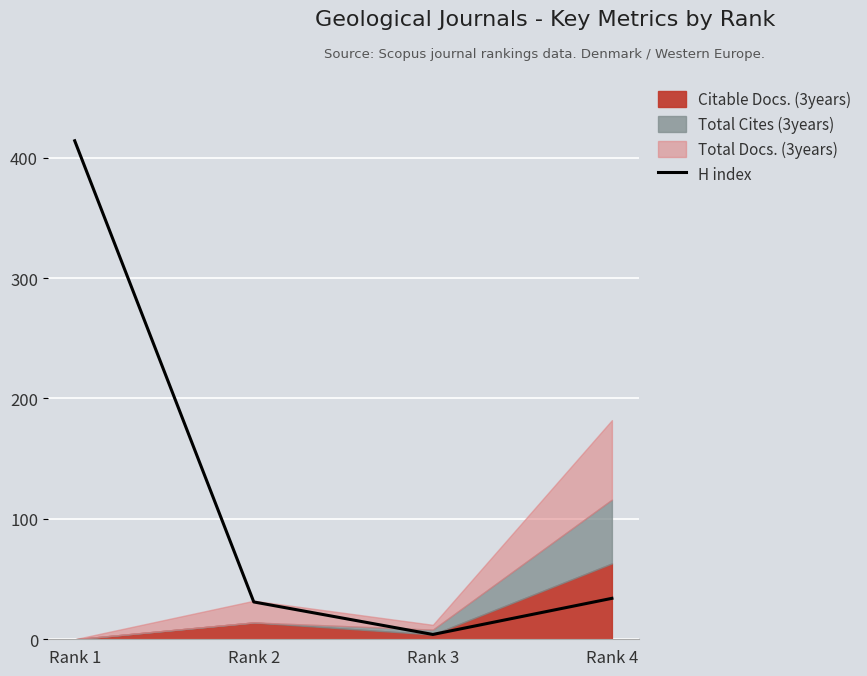

What is the greatest value displayed?

414